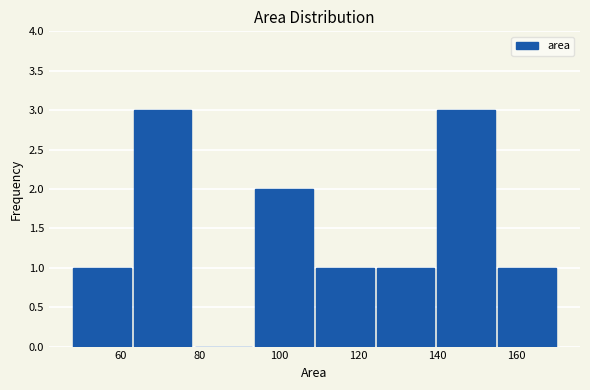

How tall is the bar that spans 140 to 156 on the x-axis? Neither the bar edges nor the heights are printed on the chart, so give them approximately, as read against the axes.

3